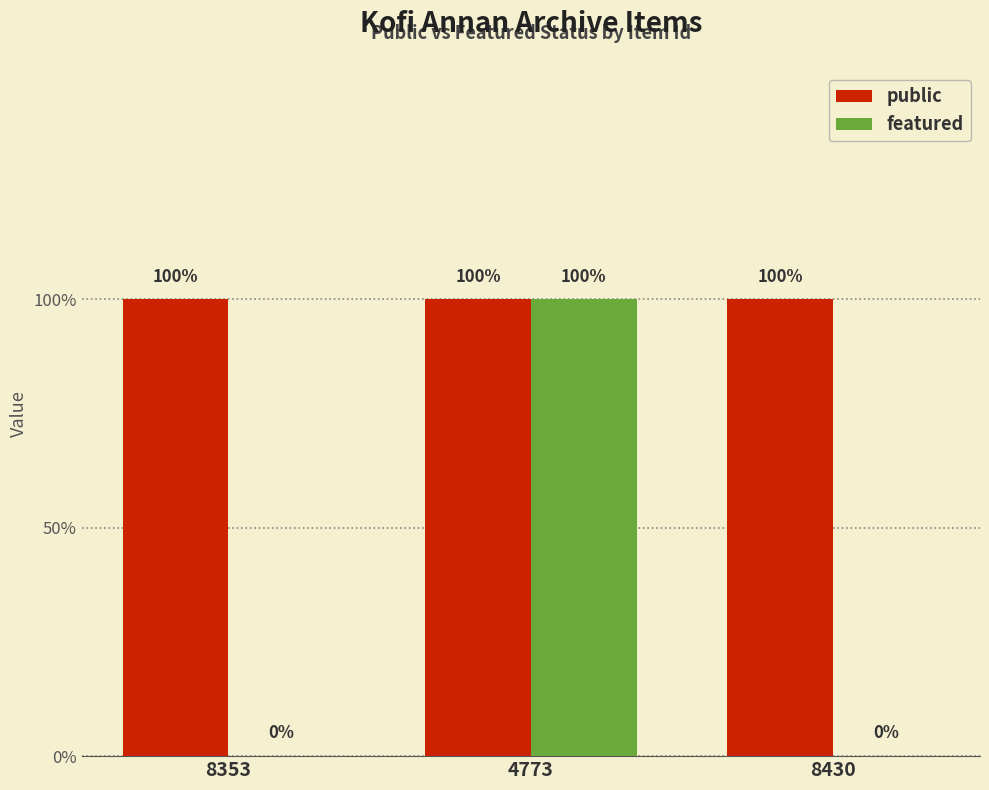

What are all the series names shown in the legend?

public, featured